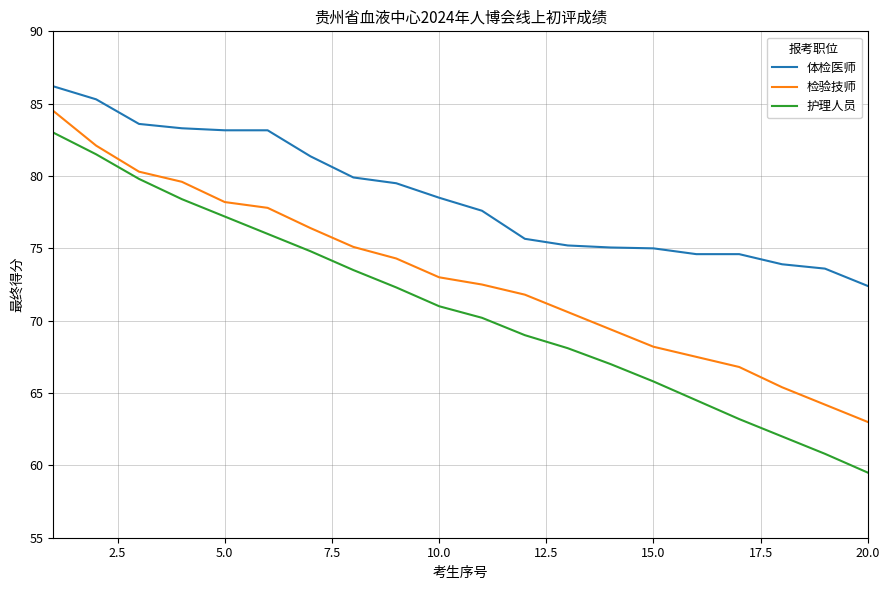

True or false: 检验技师 and 体检医师 cross at least once.

False